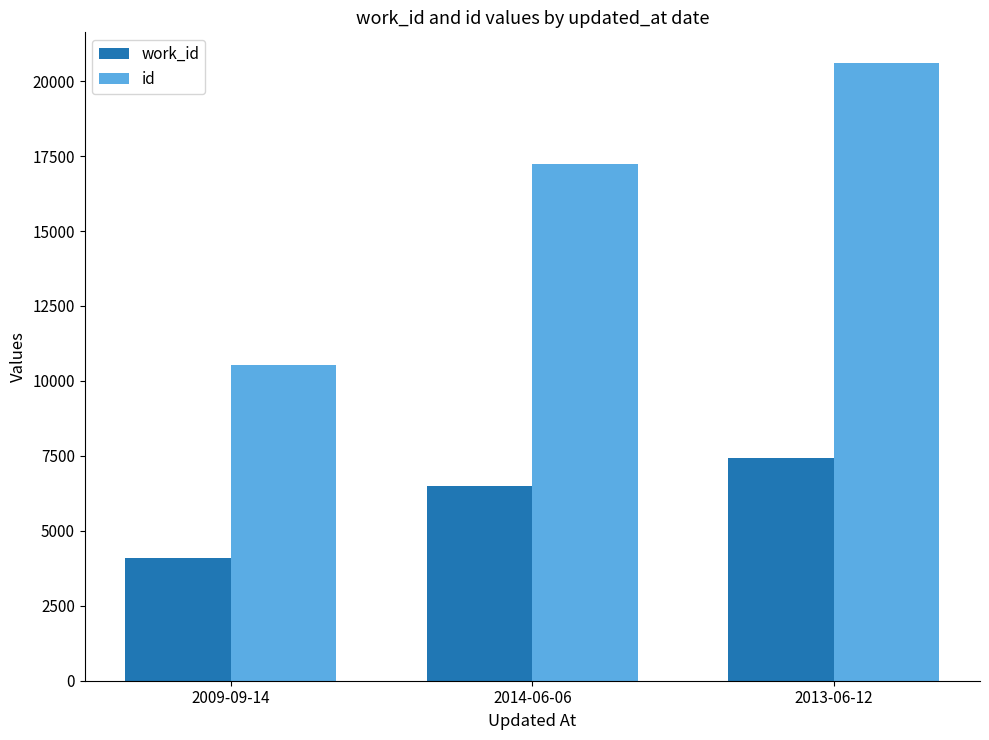

The value of work_id at 2009-09-14 is 2245. True or false?

False